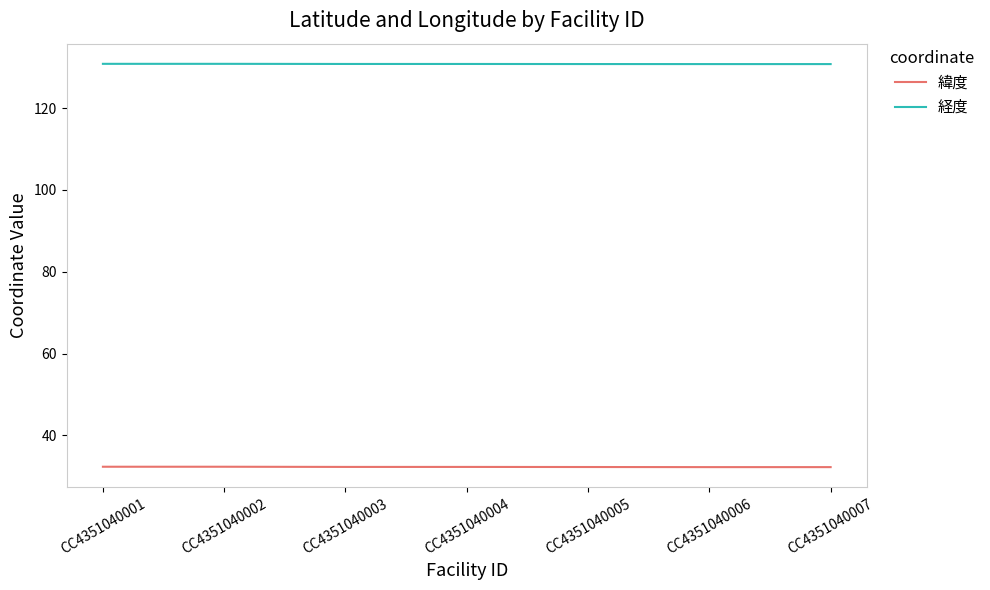

What is the spread (max minus min) of values at CC4351040003?

98.6